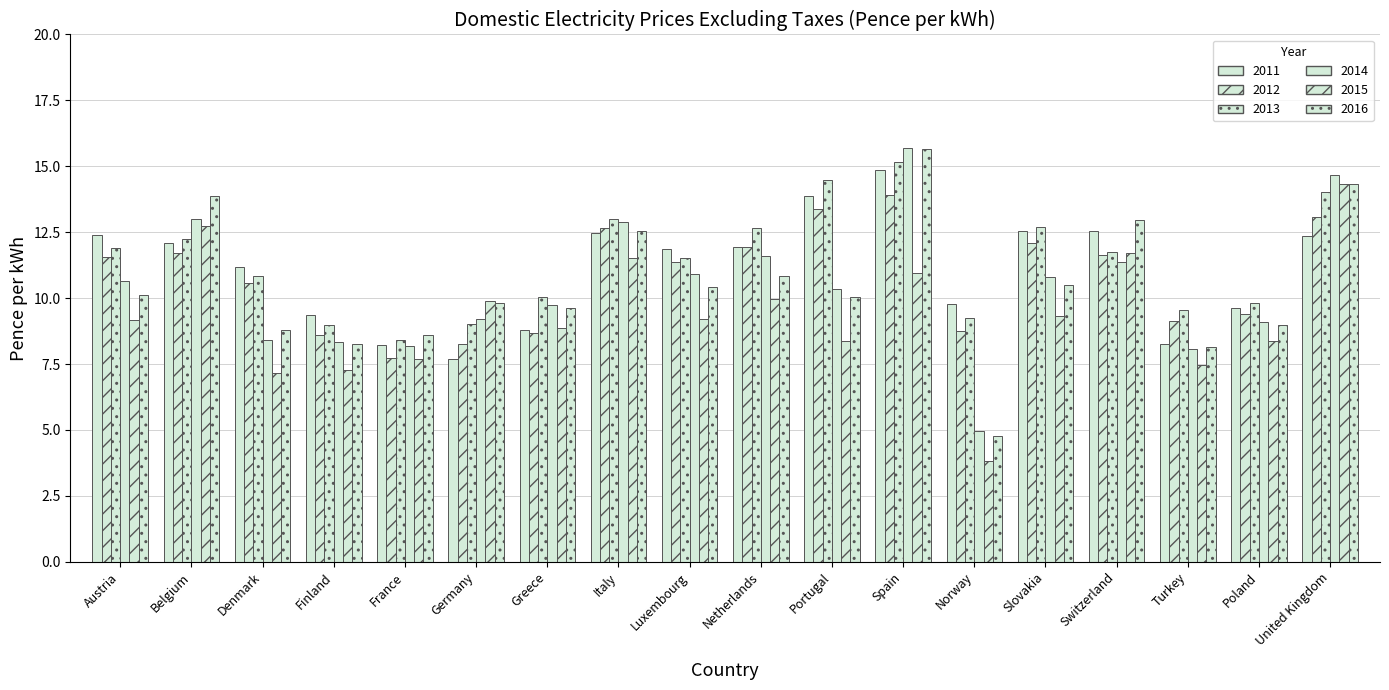

How many groups of bars are there?

18